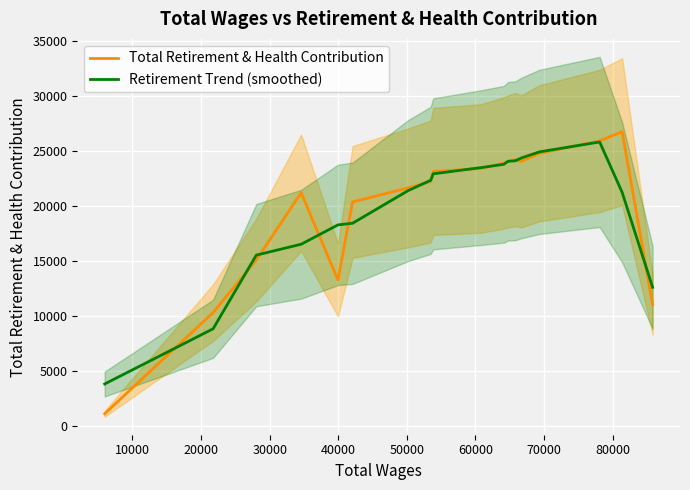

What is the highest value of the Retirement Trend (smoothed) series?

25790.3